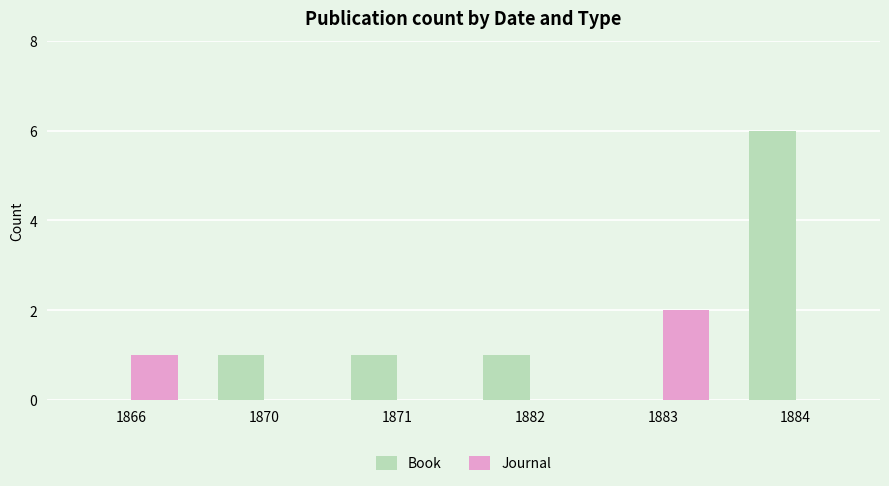

At which category is the sum across all series the highest?

1884